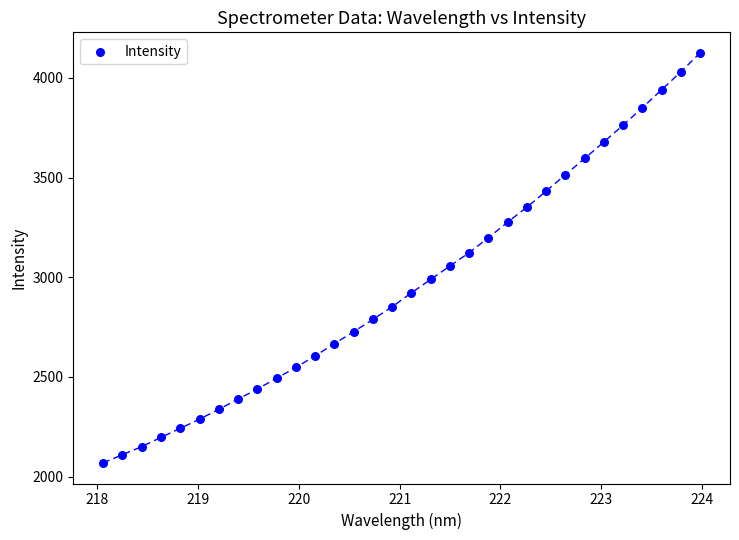

What is the range of Y values (max minus min)?

2057.0